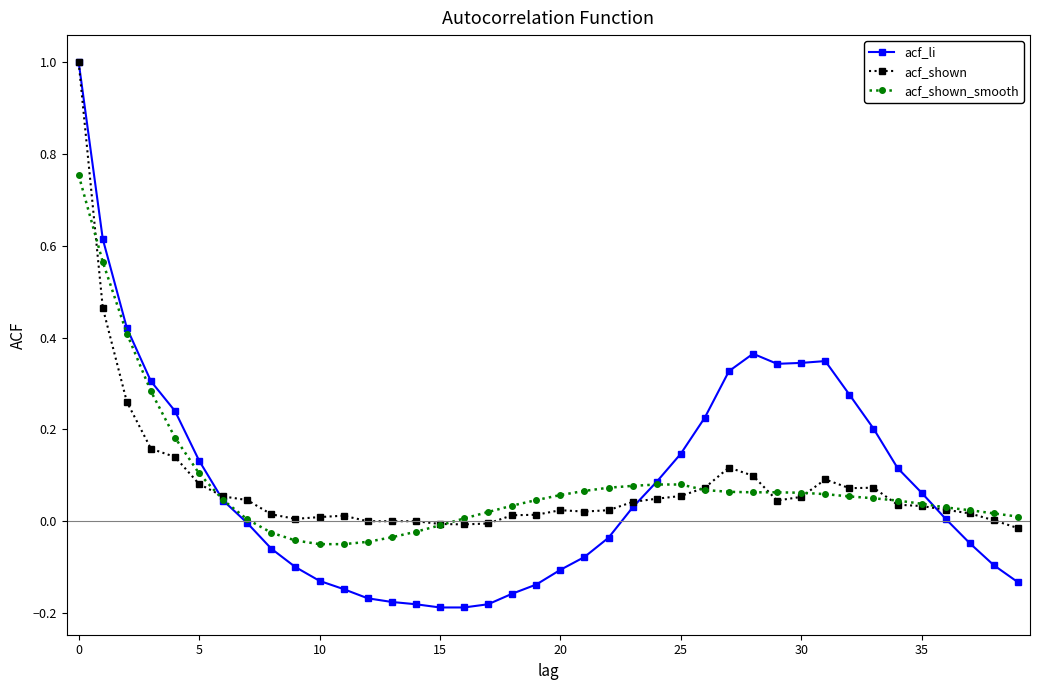

What is the maximum value for acf_shown?

1.0